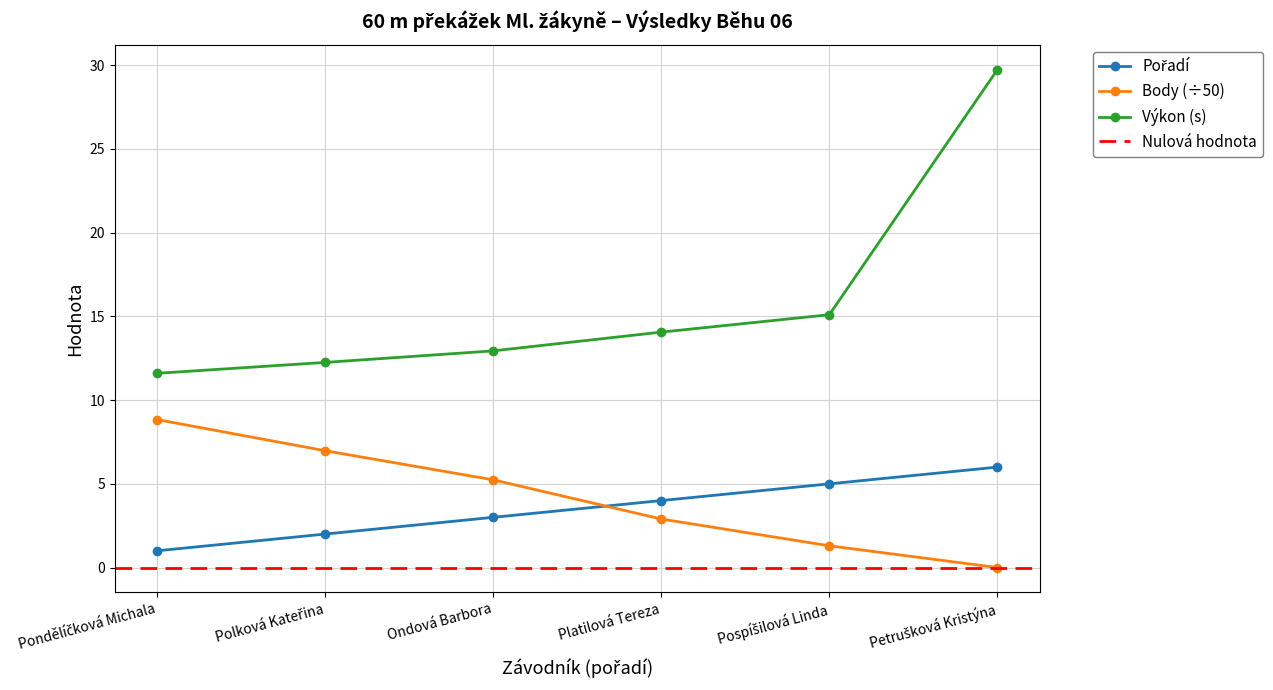

What position from the left is Pospíšilová Linda?

5